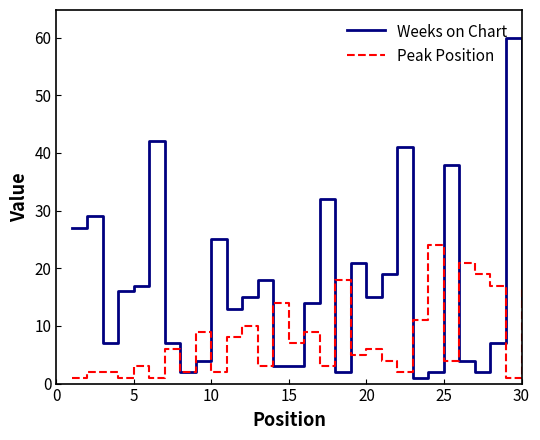

Which series has the largest total across all categories?

Weeks on Chart